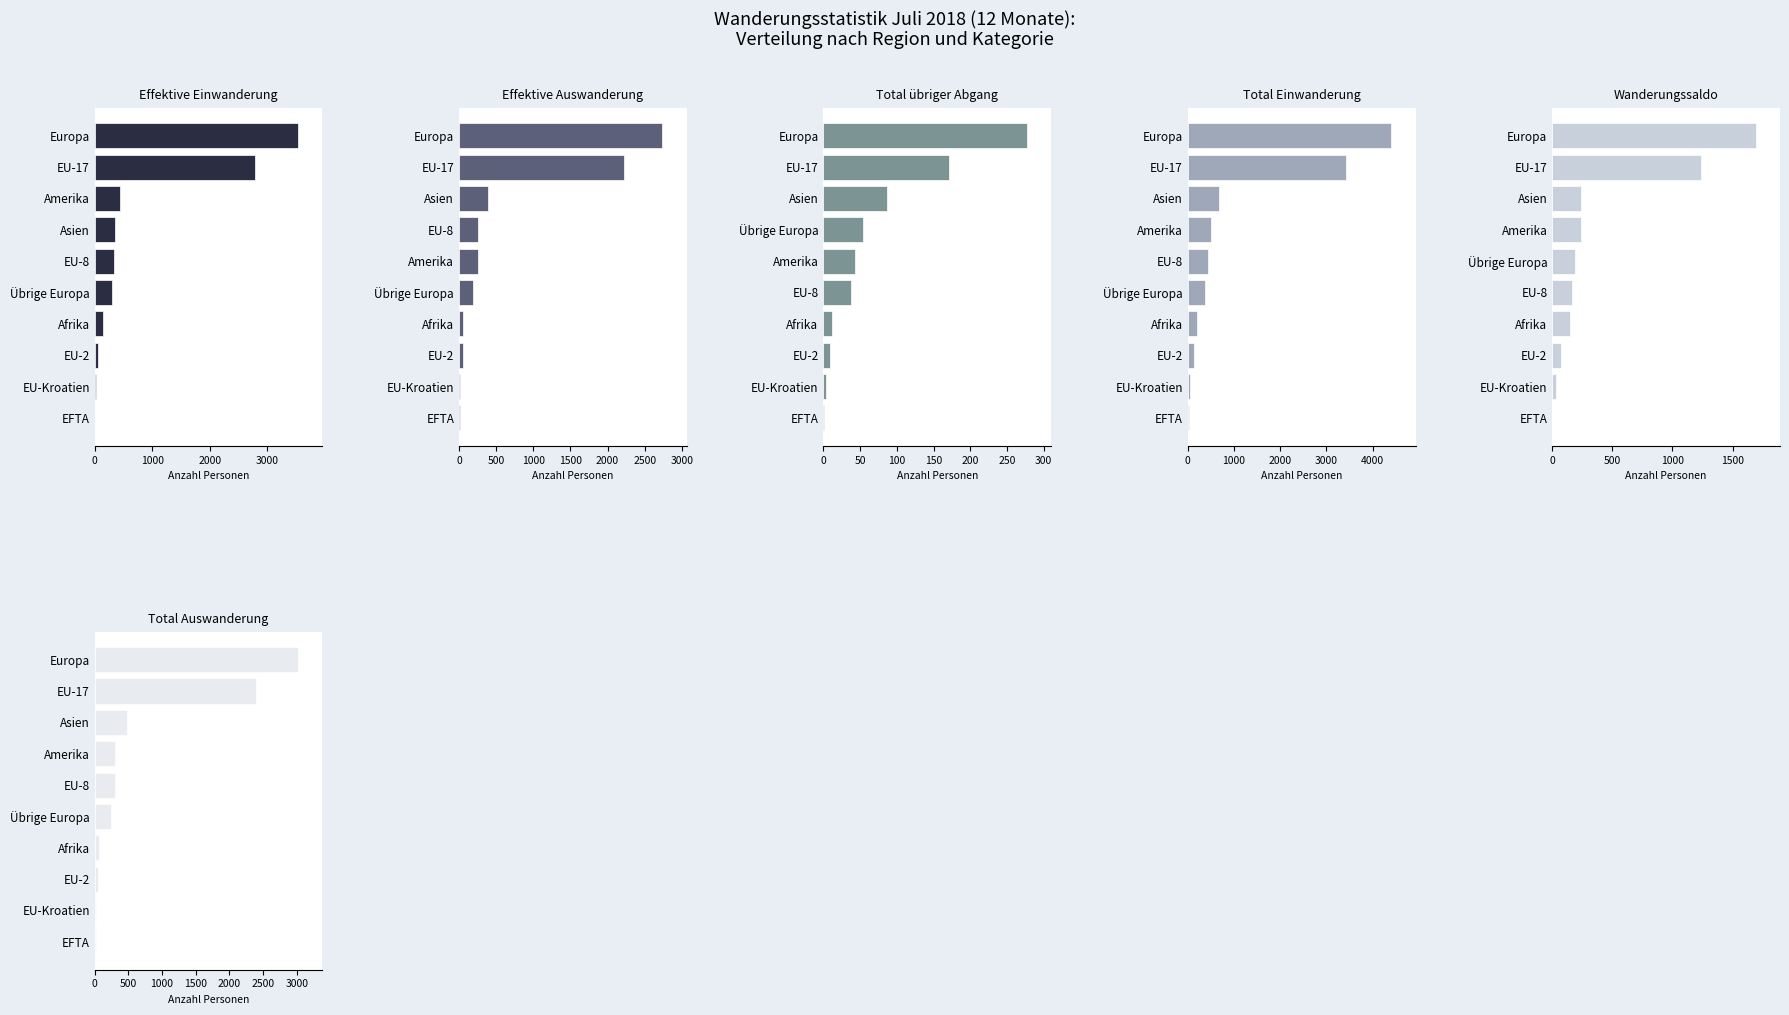

What is the minimum value for Wanderungssaldo?

2